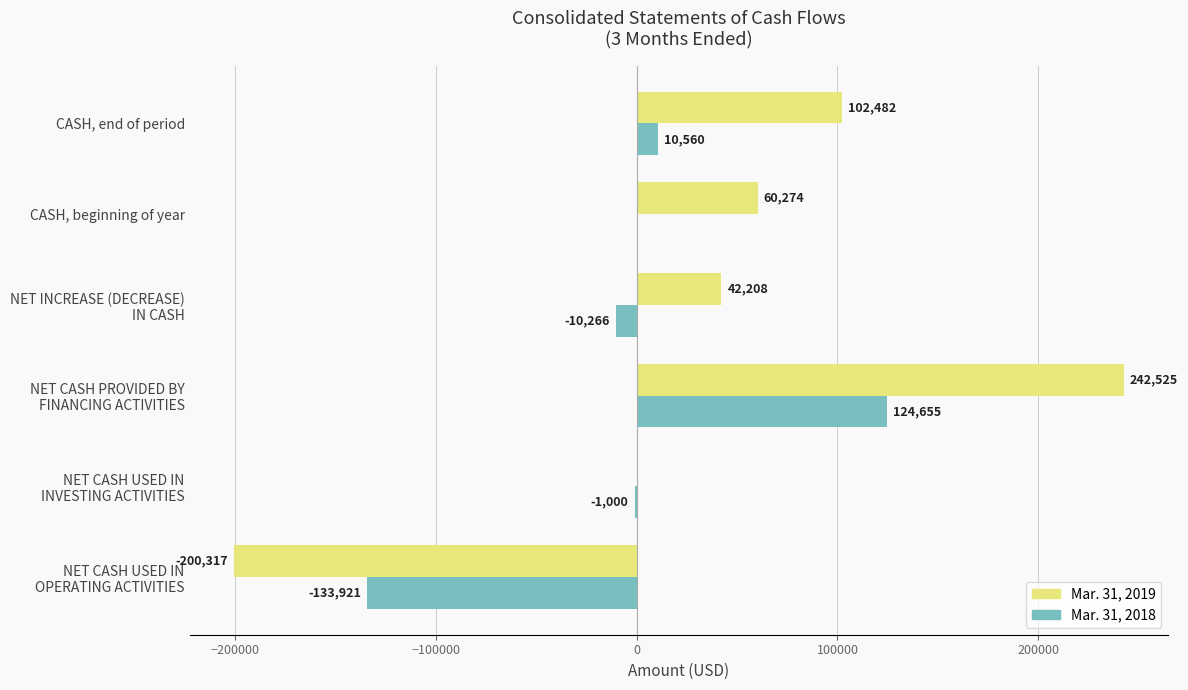

Which series has the largest total across all categories?

Mar. 31, 2019